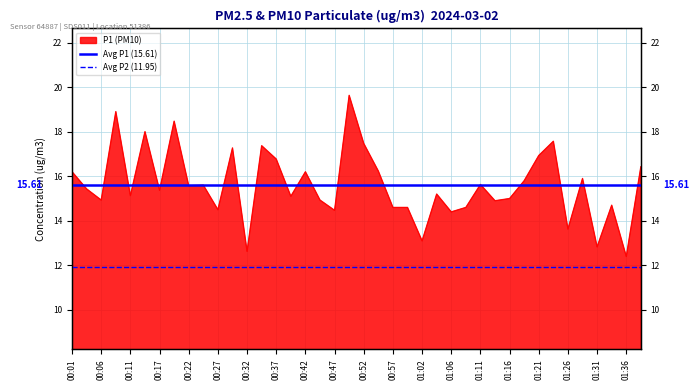

Is it true that Avg P1 (15.61) equals 23.2 at 00:06?

False